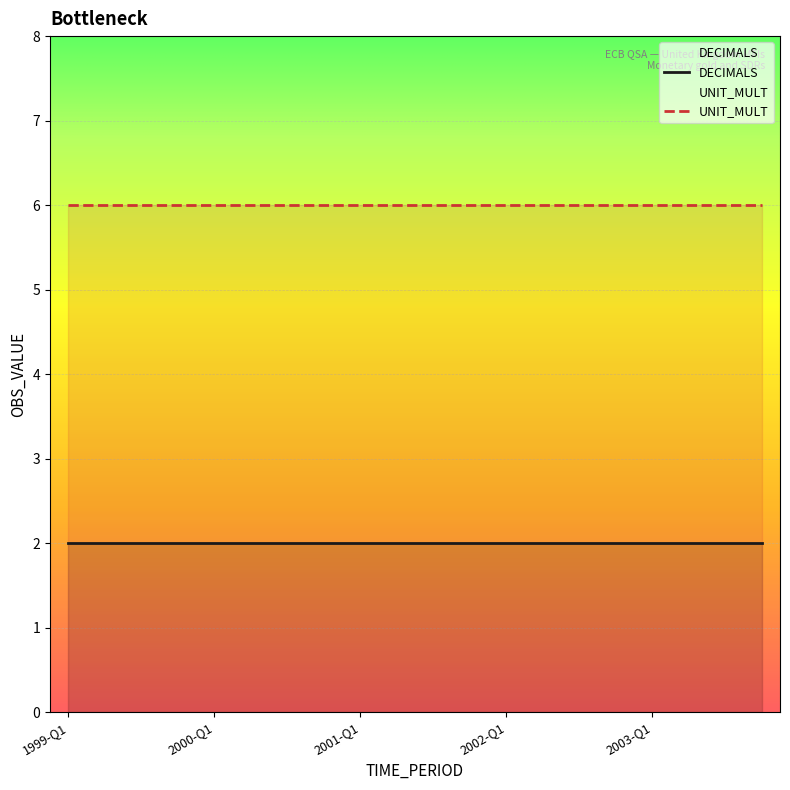

At which label is DECIMALS closest to 2?

1999-Q1